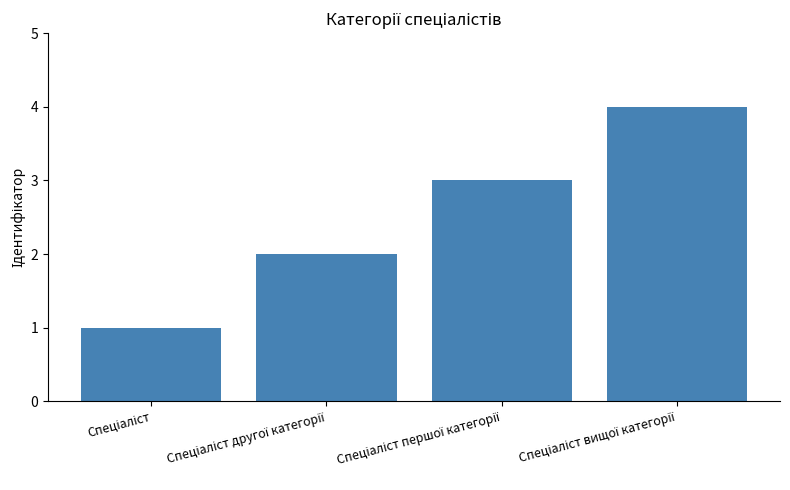

Are the bars grouped side by side (vs. stacked)?

No